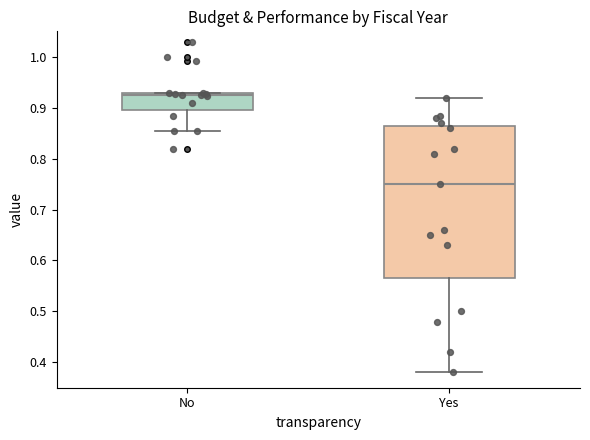

Reading left to right, read every box against the y-axis: the position of its median line, the range the box covers, and the ends of its whiskers. The values are not printed on the chart, so give them approximately, as read against the axis.

No: median 0.92, box 0.90 to 0.93, whiskers 0.85 to 0.93
Yes: median 0.75, box 0.57 to 0.87, whiskers 0.38 to 0.92